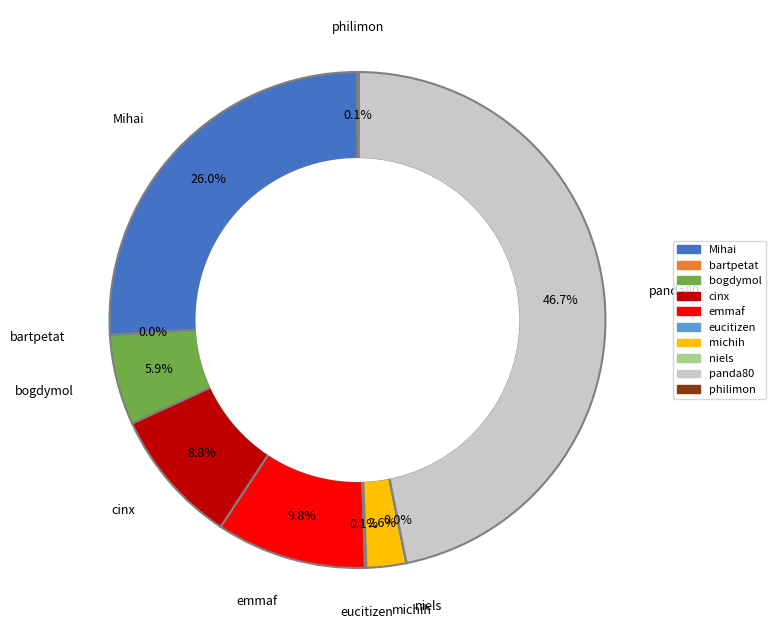

What is the total percentage of emmaf and cinx?

18.6%